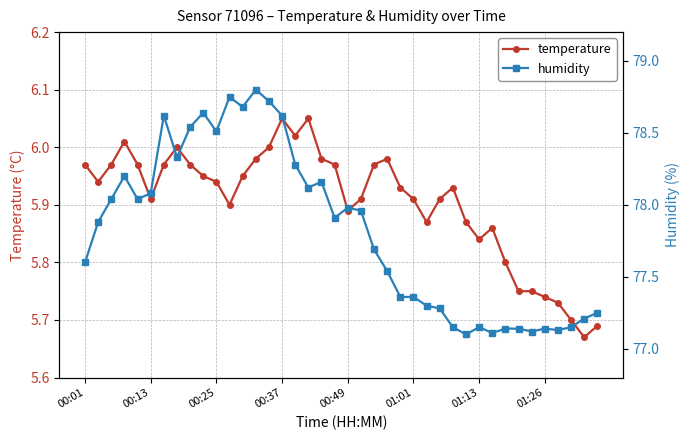

True or false: humidity has a value of 18.2 at 31.

False